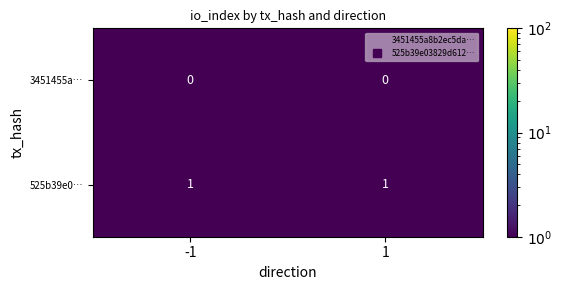

Is it true that 525b39e0… equals 1 at -1?

True